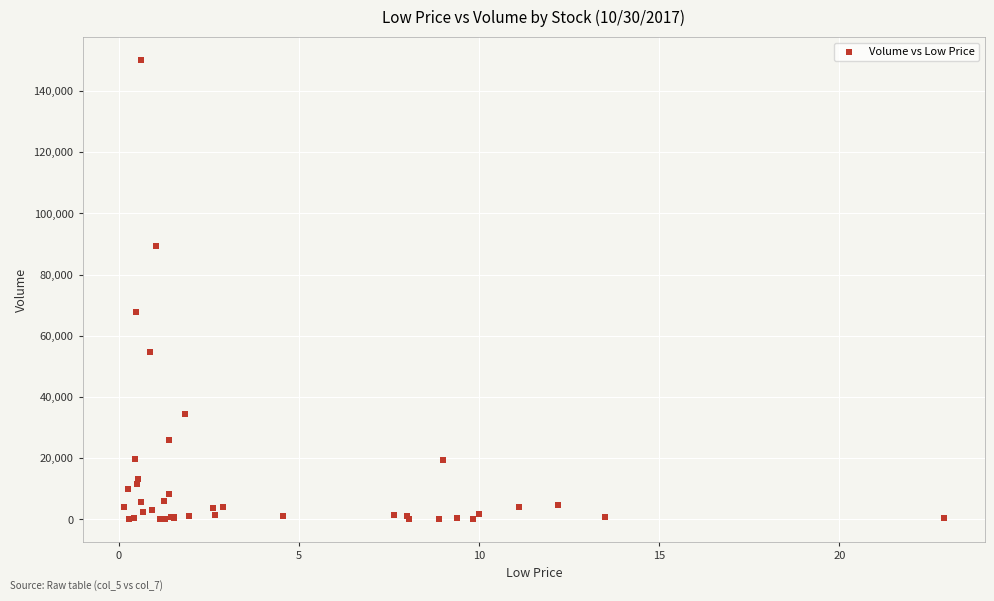

What Y value in the scatter plot is closest to 75085?

67932